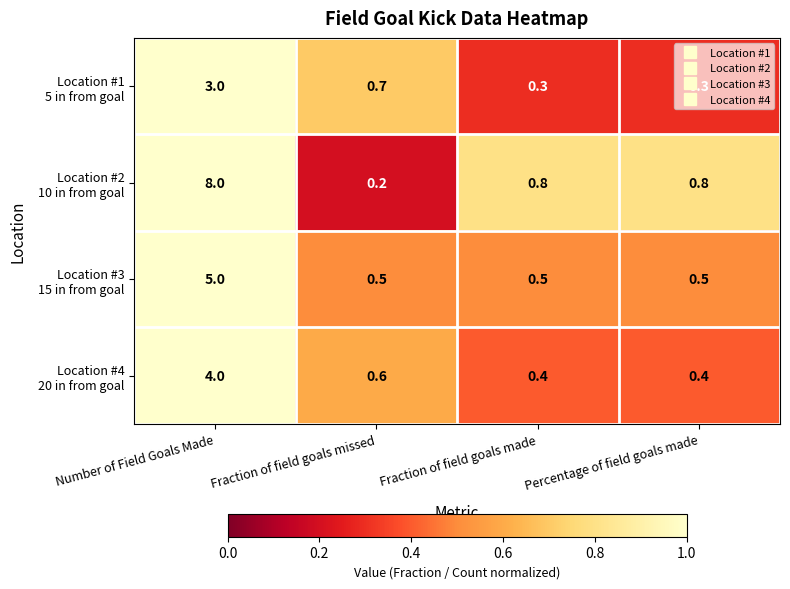

At how many categories does at least one series exceed 0?

4